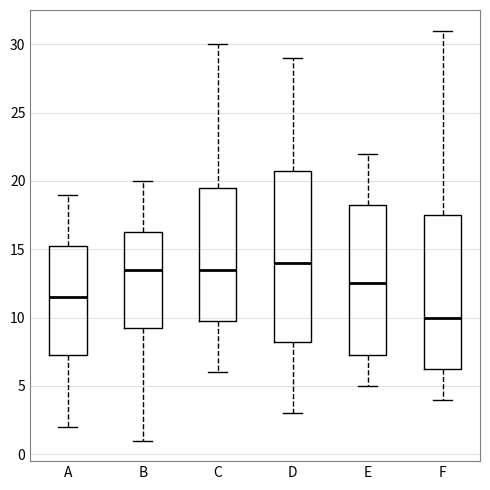

Which box is the tallest, from its lower edge to its upper edge?

D